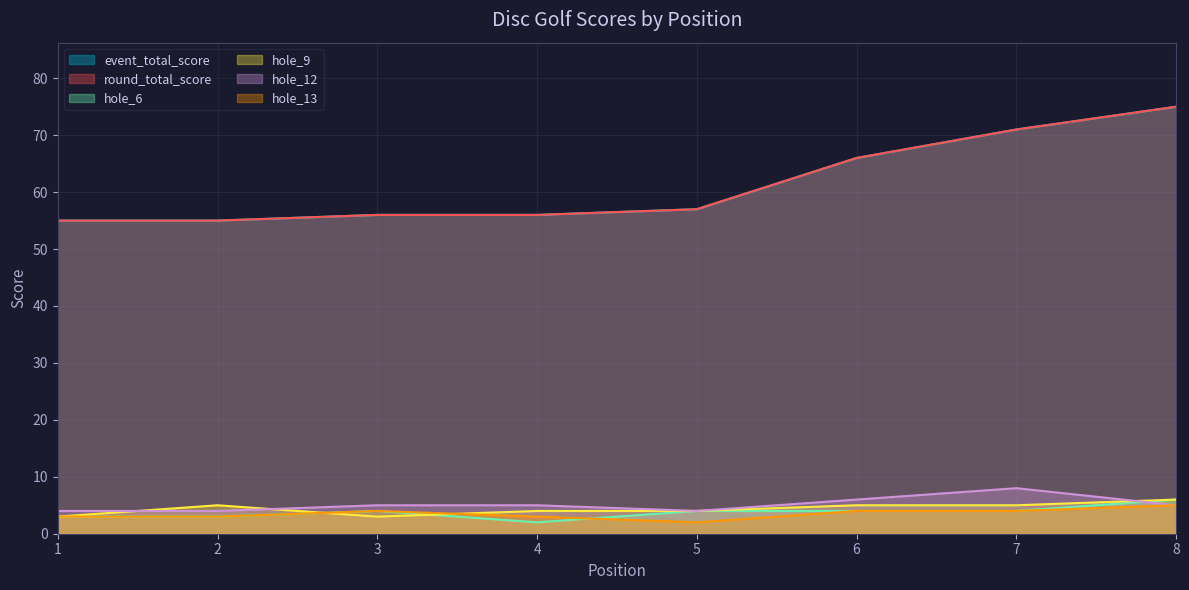

What is the smallest value displayed?

2